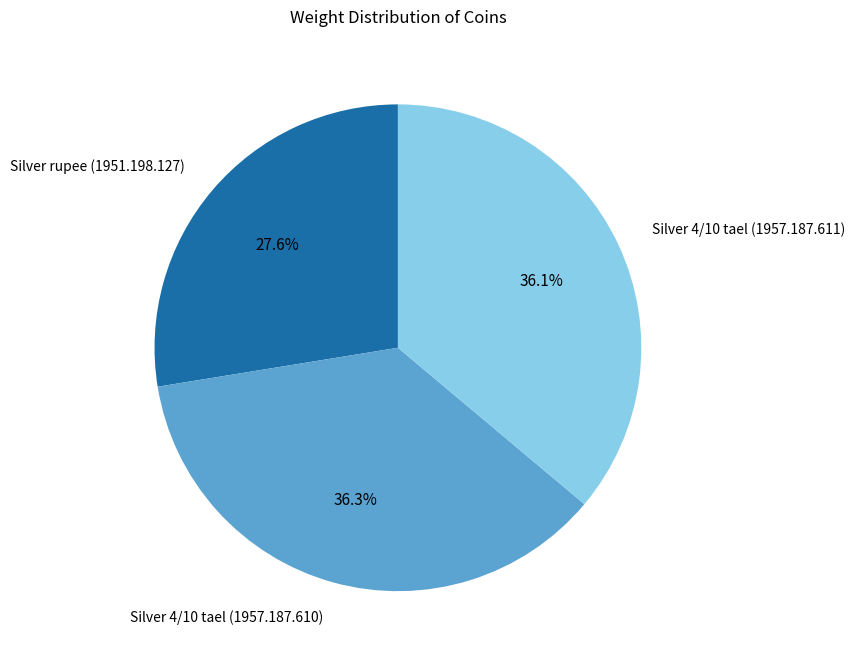

What portion of the pie excludes Silver rupee (1951.198.127)?

72.4%